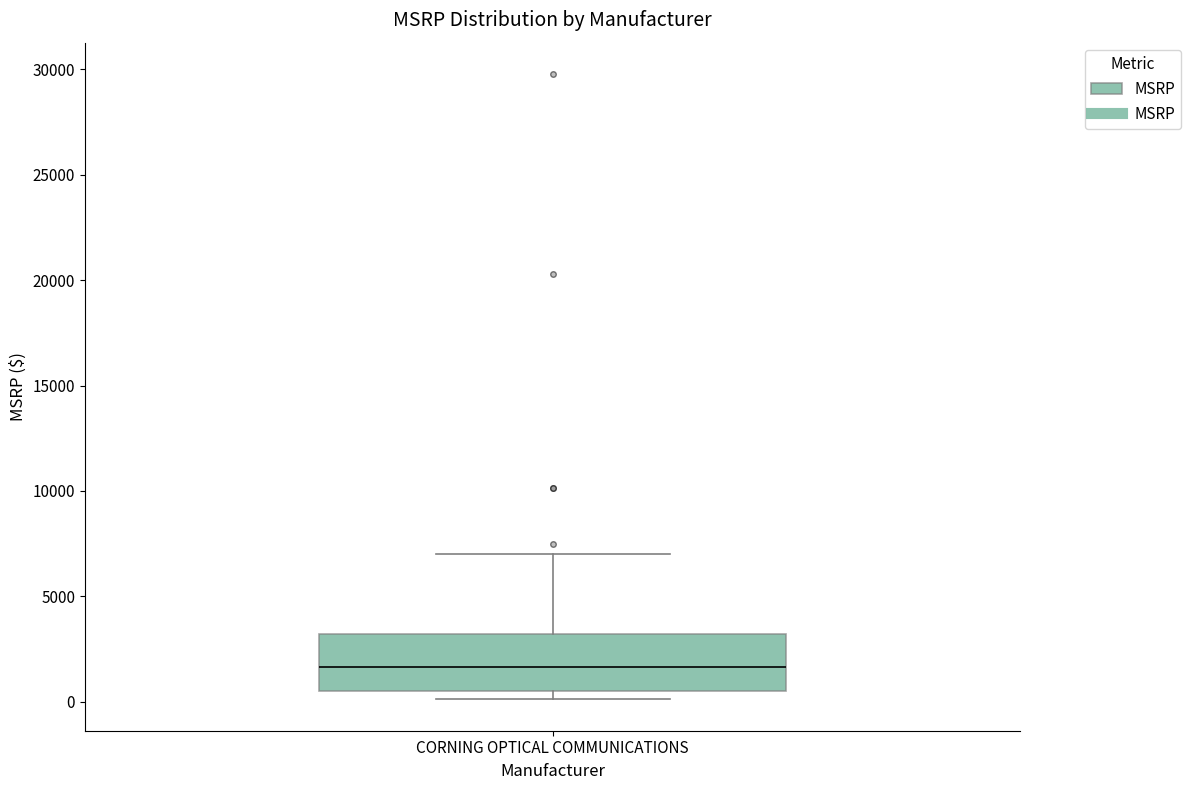

Transcribe this box plot: give where the median line is, the range the box spans, and where the two whiskers end, as read against the y-axis. The values are not printed on the chart, so give them approximately, as read against the axis.

median 1500, box 500 to 3000, whiskers 0 to 7000